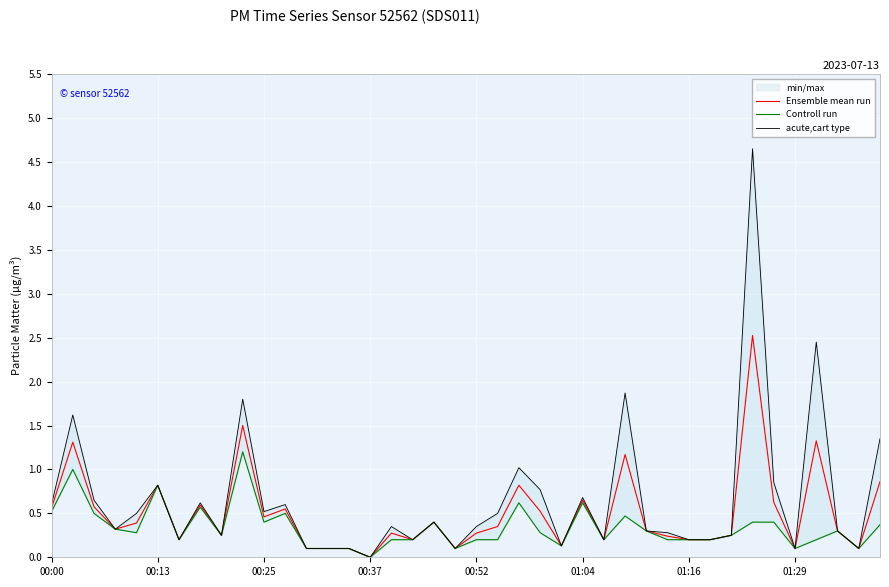

True or false: Controll run and acute,cart type intersect in this chart.

False